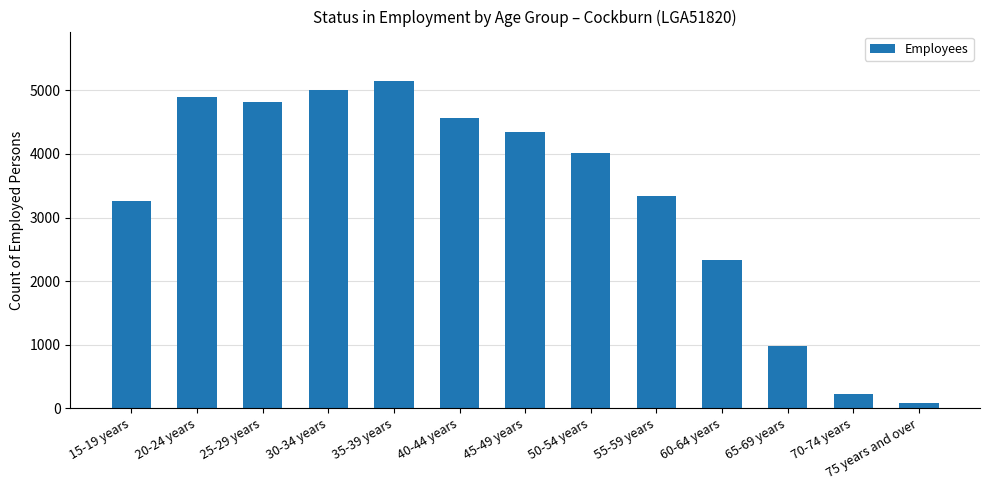

What is the minimum value shown in the chart?

84